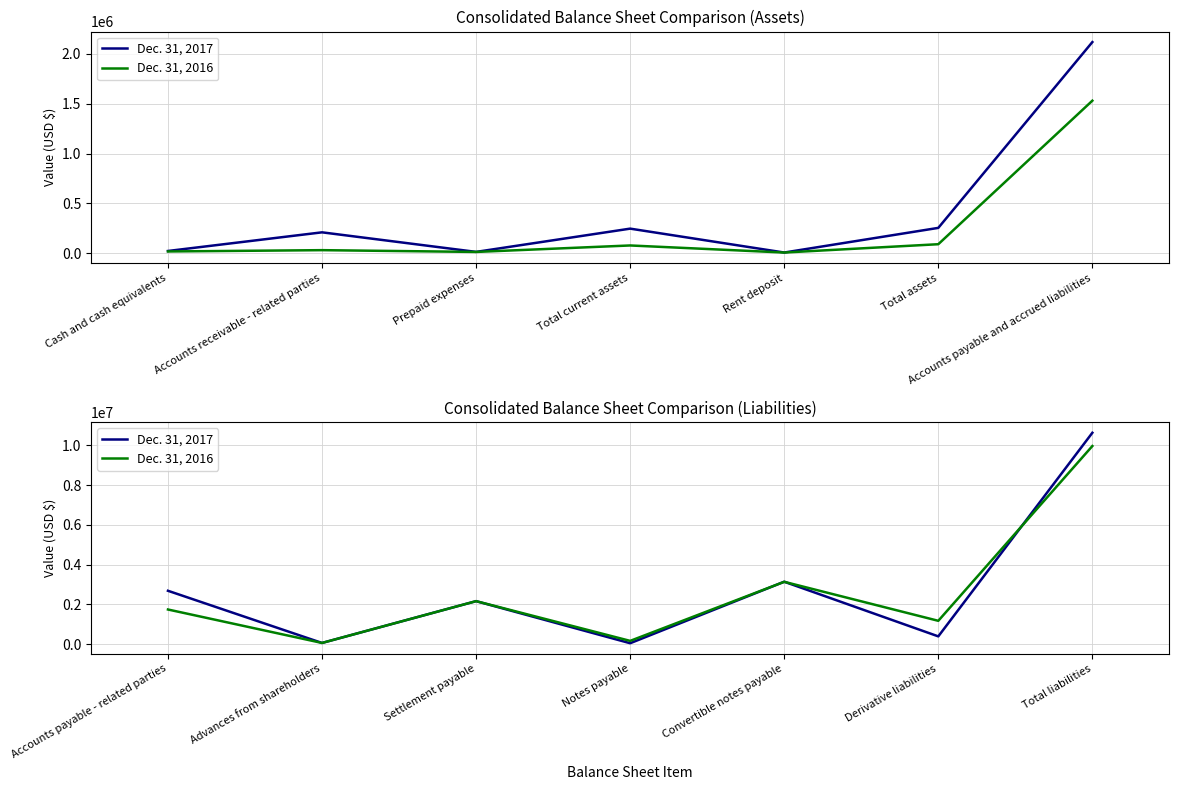

What is the value of the Dec. 31, 2017 point at the 6th from the left?

390135